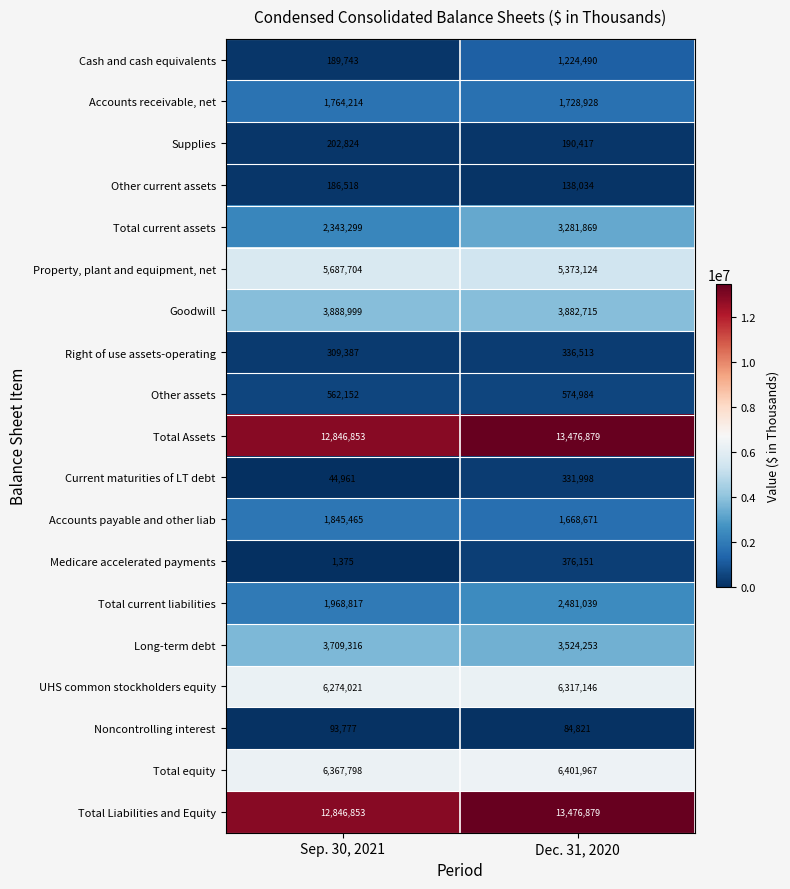

At which label is Supplies closest to 196620?

Dec. 31, 2020